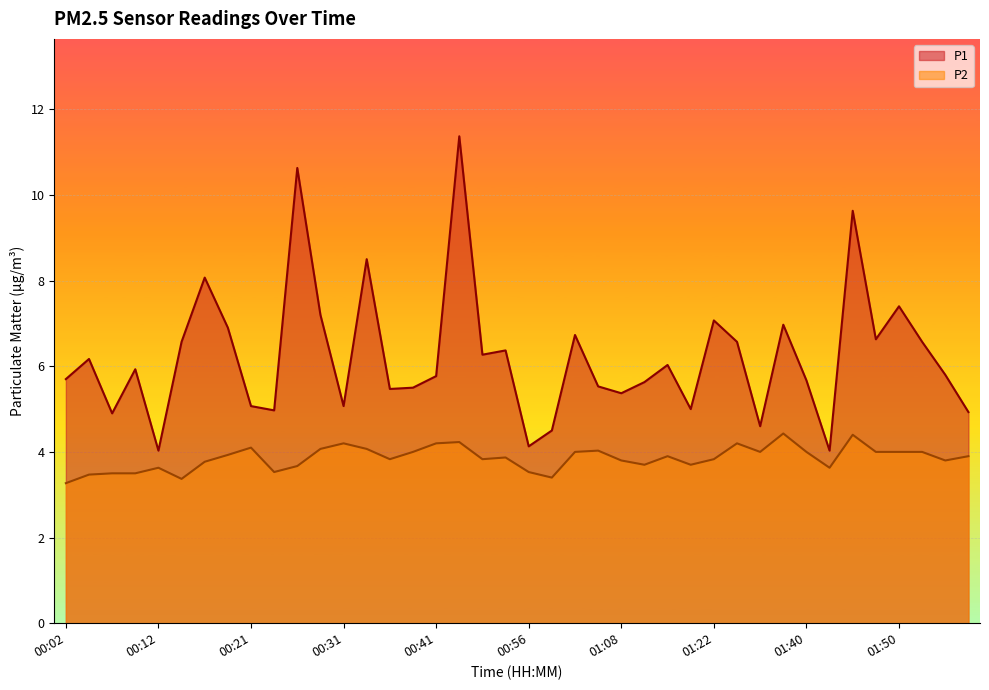

What is the difference between the highest and lowest values at 01:42?

0.4